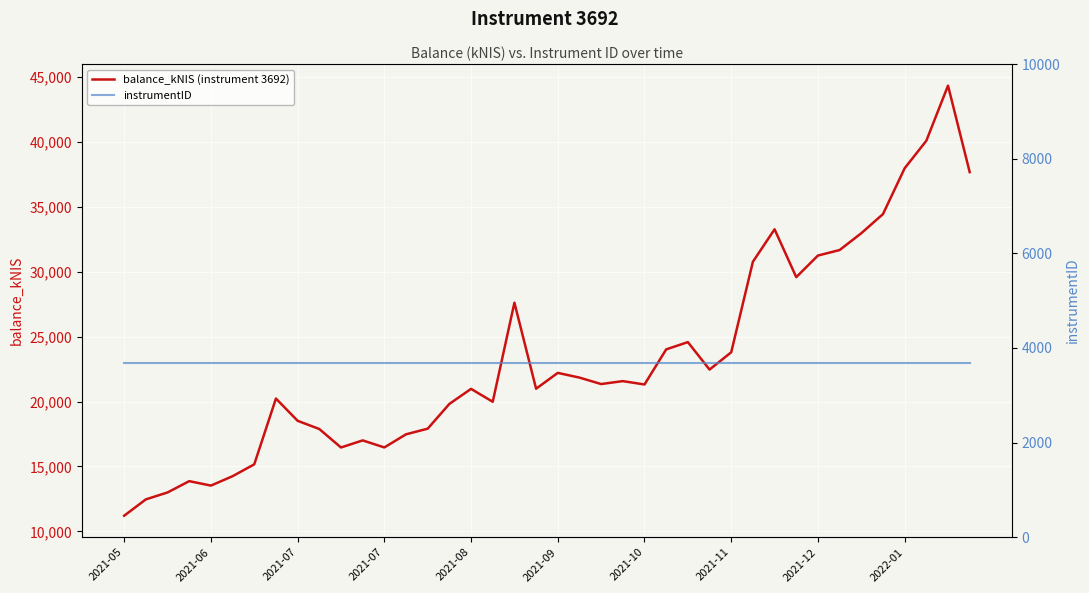

Which has a higher value, 33 or 15?

33